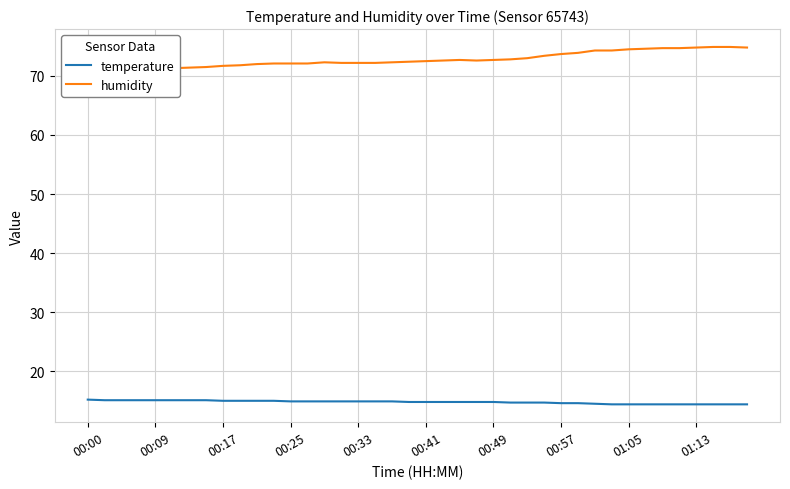

What is the maximum value shown in the chart?

74.9